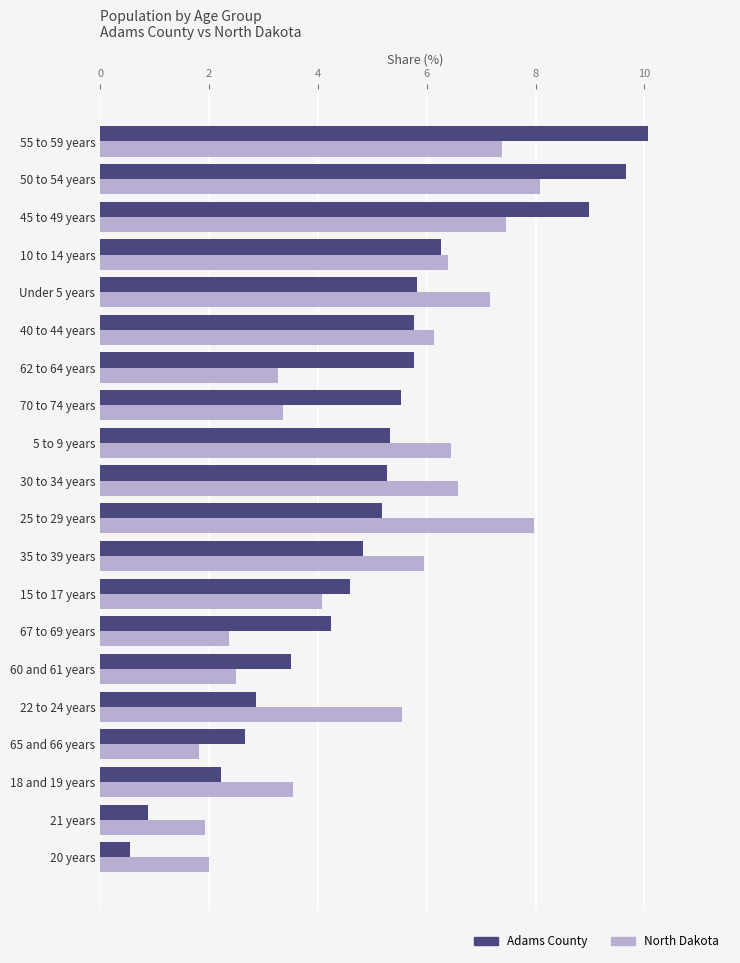

List the series in order of their peak value, lowest first.

North Dakota, Adams County